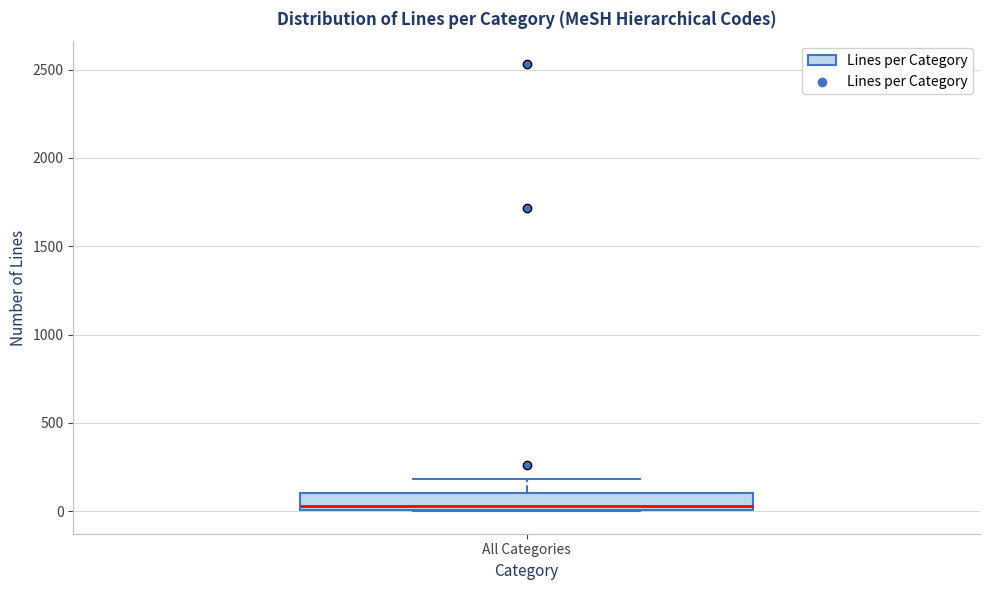

Transcribe this box plot: give where the median line is, the range the box spans, and where the two whiskers end, as read against the y-axis. The values are not printed on the chart, so give them approximately, as read against the axis.

median 50, box 0 to 100, whiskers 0 to 200